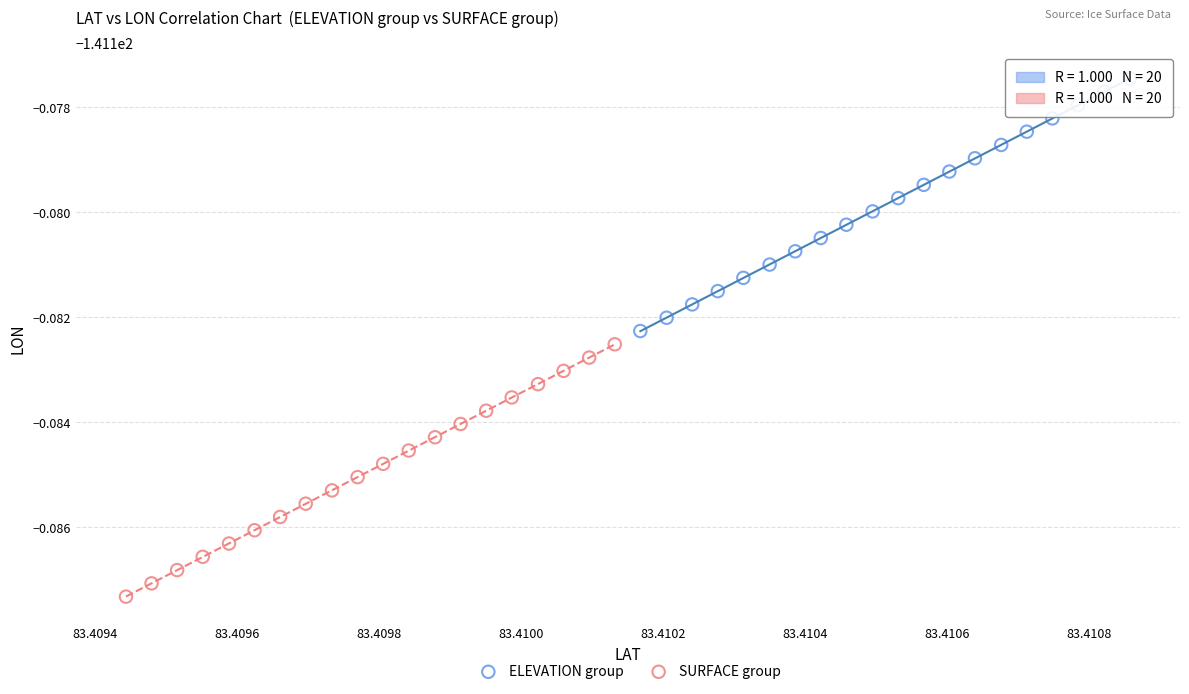

Which series has the largest Y range (max minus min)?

ELEVATION group